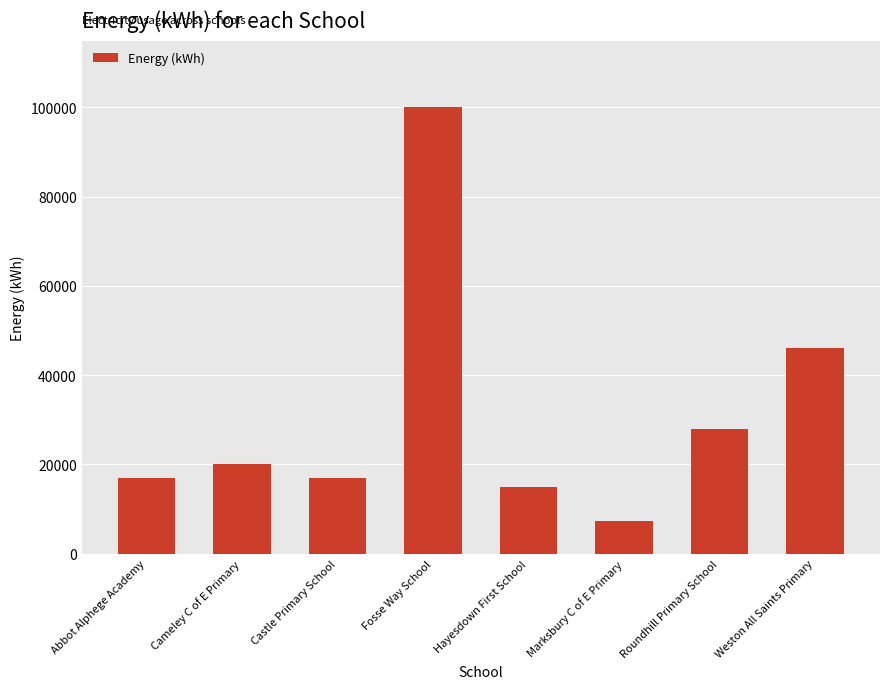

Which has a higher value, Weston All Saints Primary or Cameley C of E Primary?

Weston All Saints Primary